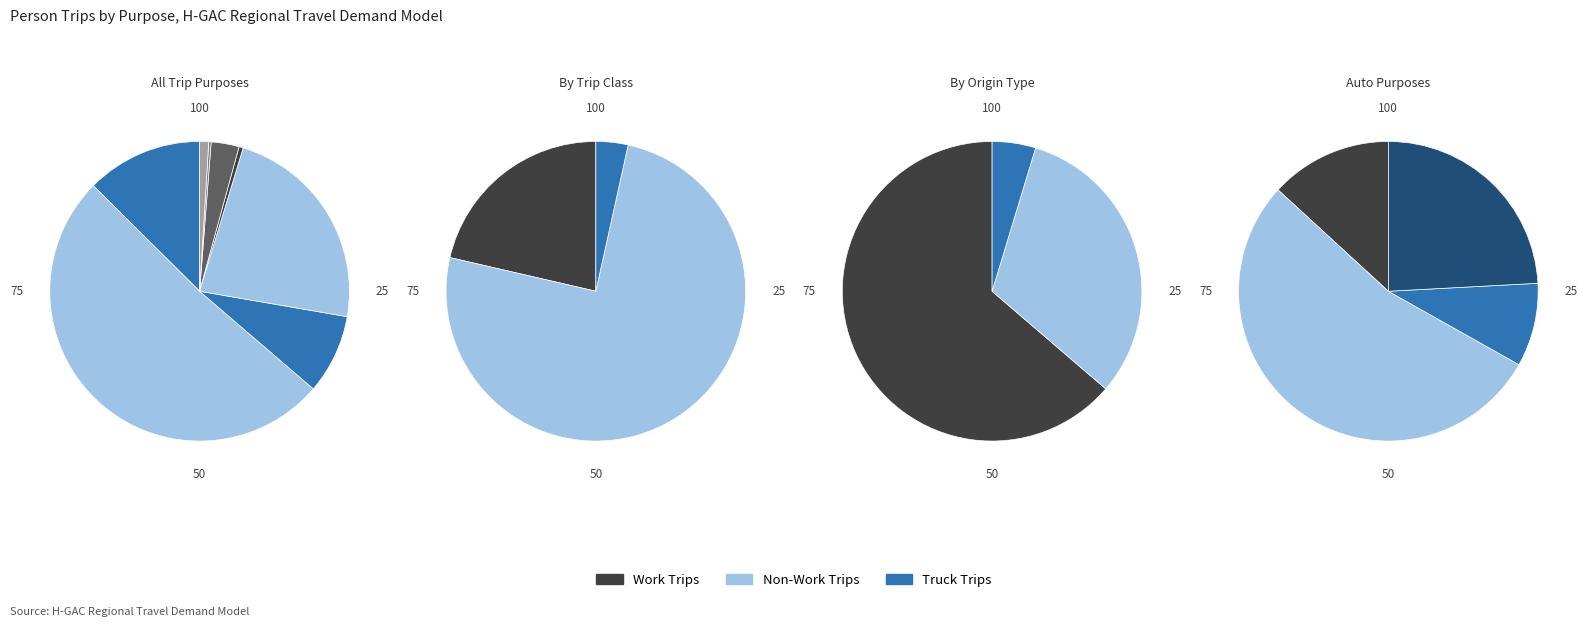

How many segments does this pie chart have?

8